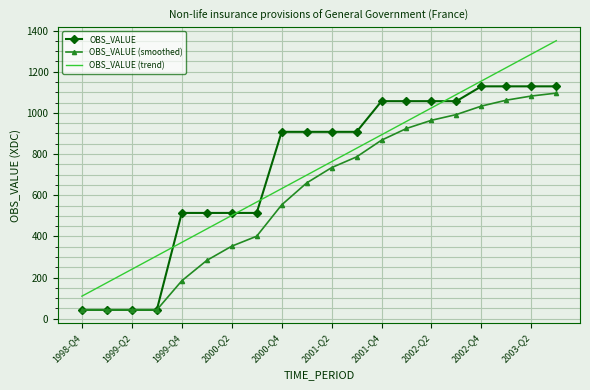

What is the maximum value for OBS_VALUE (trend)?

1350.8